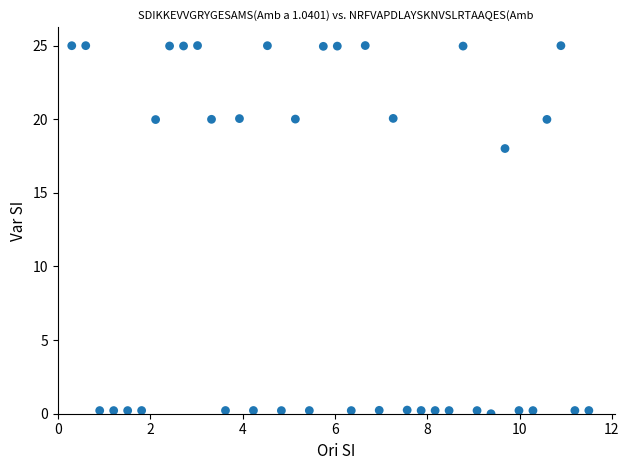

What is the range of Y values (max minus min)?

25.0